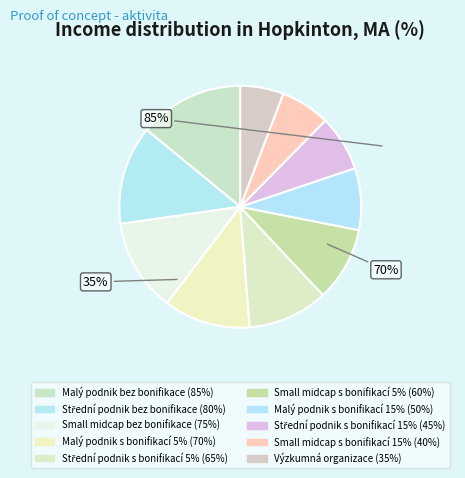

What is the smallest slice in the pie chart?

Výzkumná organizace